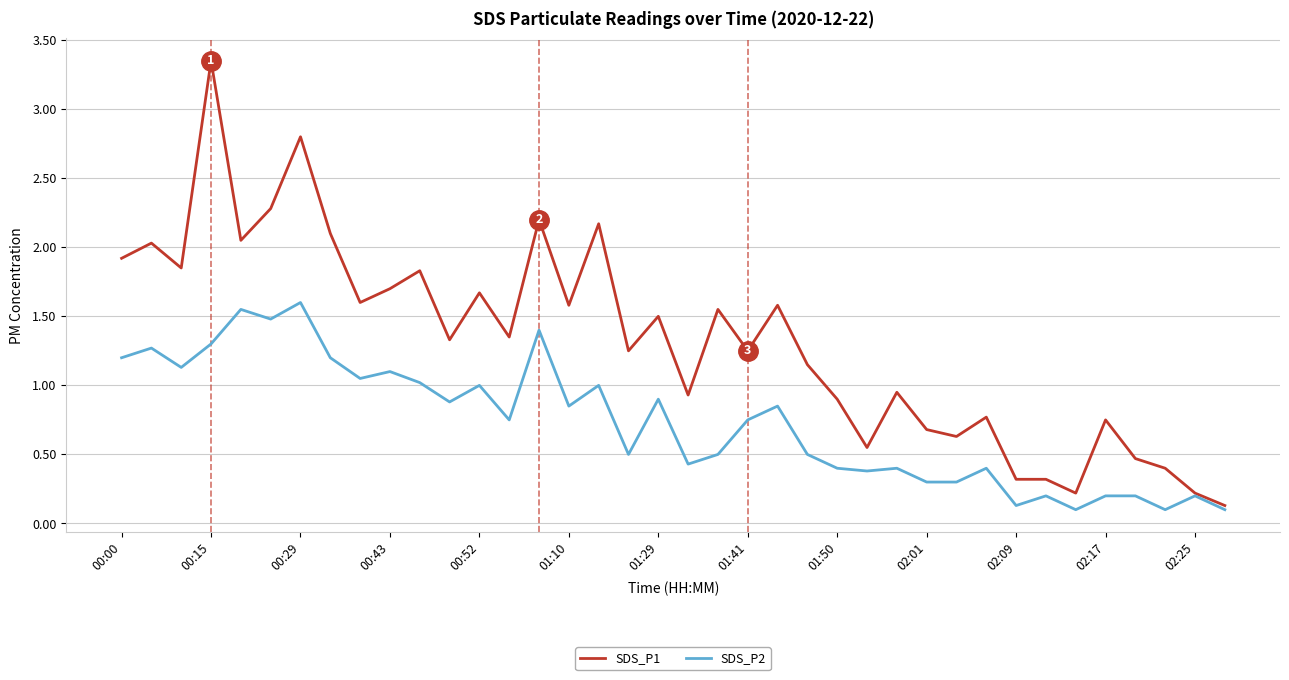

Which series has the largest range (max minus min)?

SDS_P1